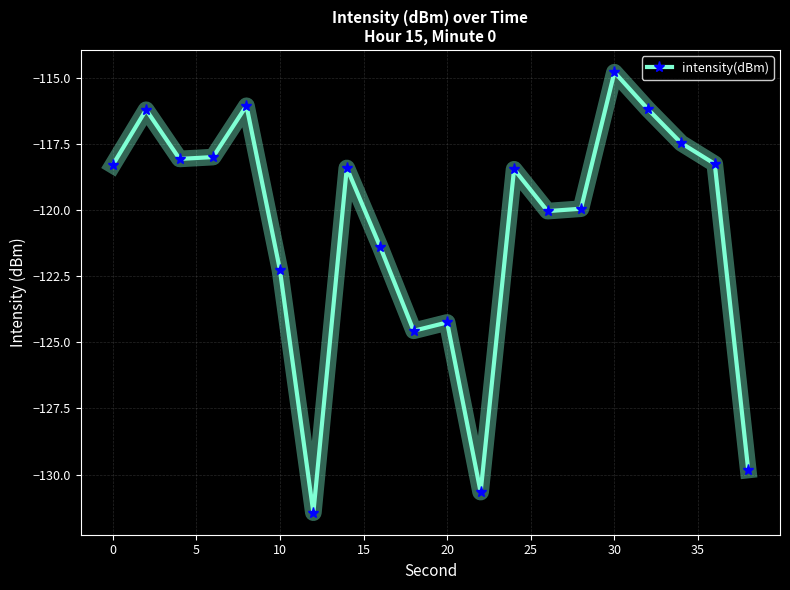

What is the greatest value displayed?

-114.8